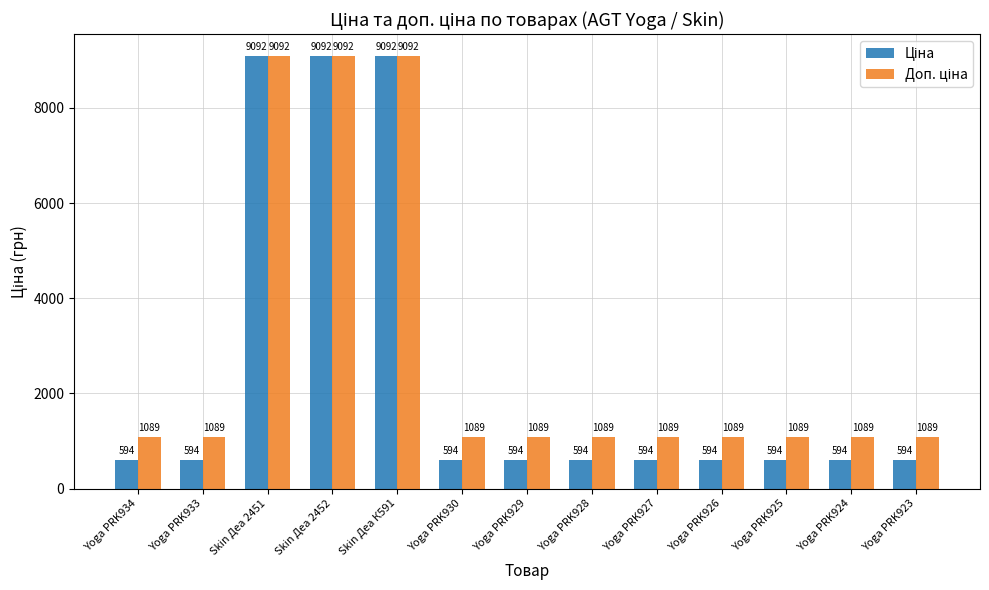

At how many categories does at least one series exceed 2880?

3